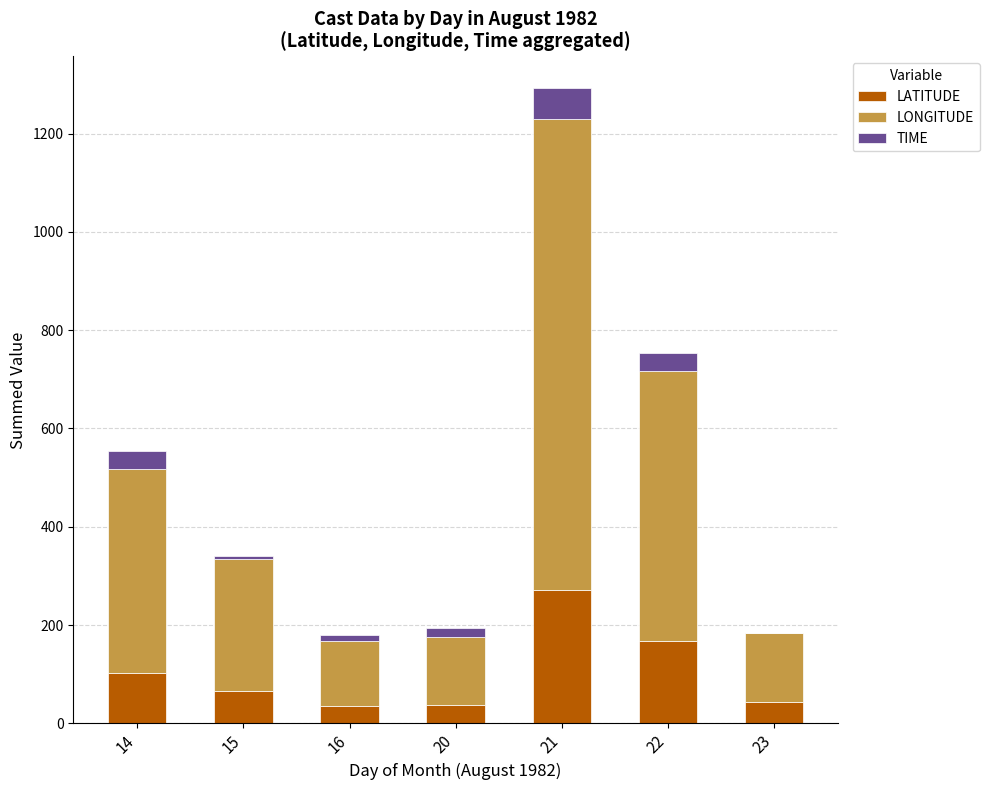

At which category is the sum across all series the highest?

21